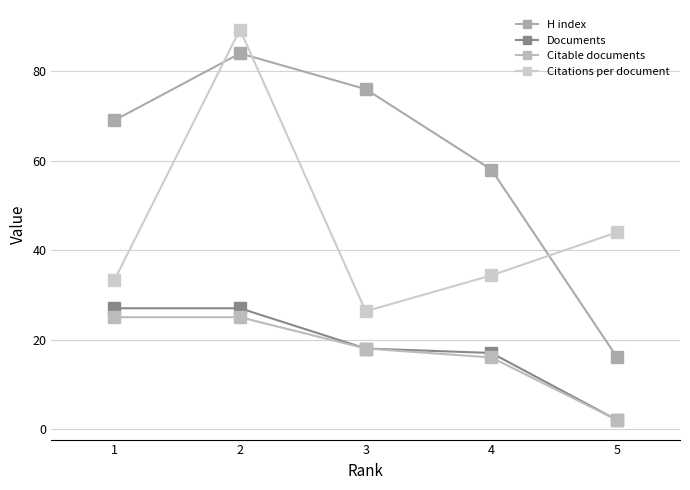

What is the sum of the Citations per document values at 3 and 4?

60.7